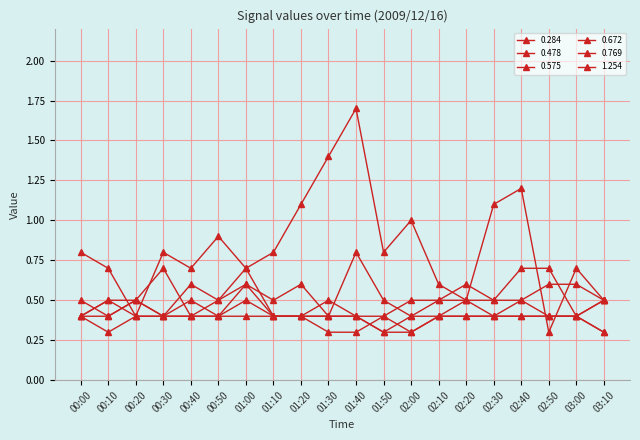

How many lines are shown in the chart?

6